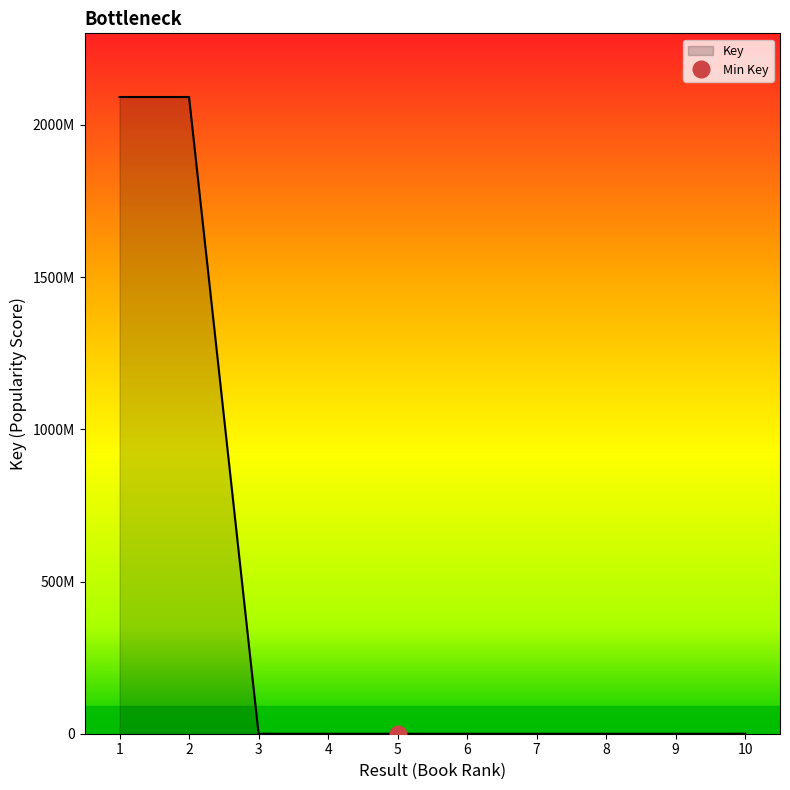

How many series are shown in this chart?

1